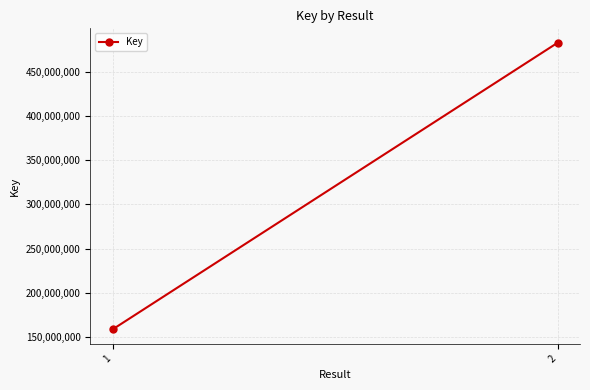

What is the greatest value displayed?

482994080